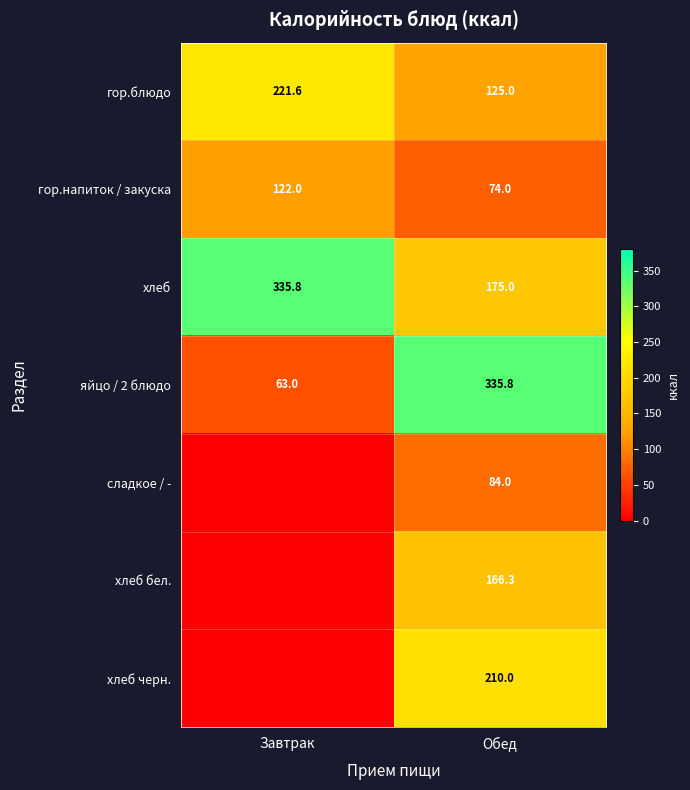

What is the maximum value for хлеб?

335.8